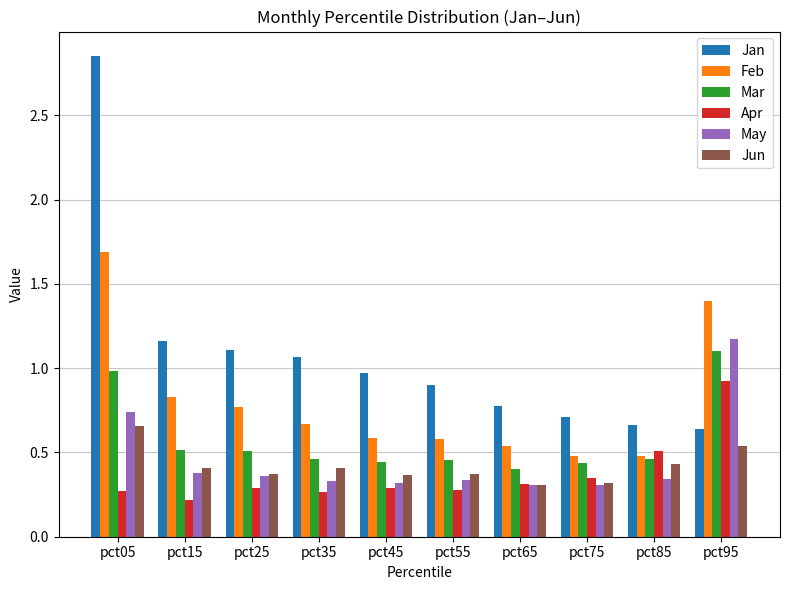

Which series has the largest range (max minus min)?

Jan